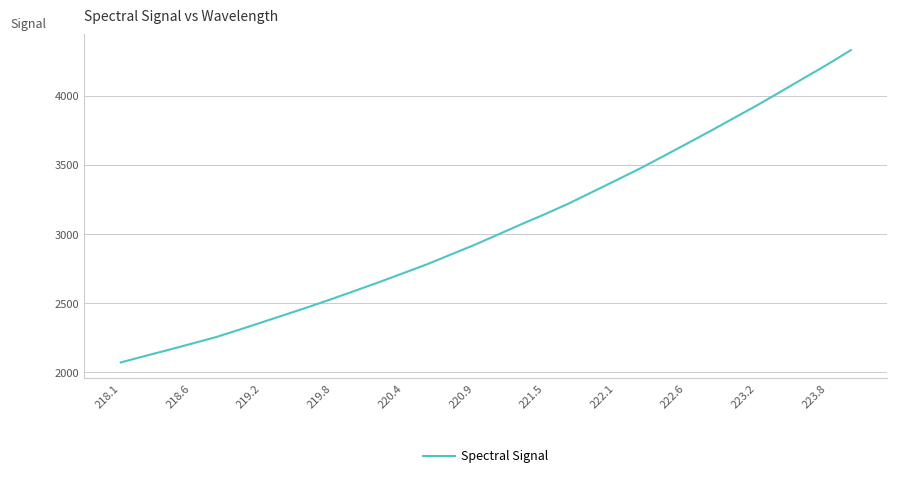

True or false: there are more than 2 points higher than both neighbors.

False